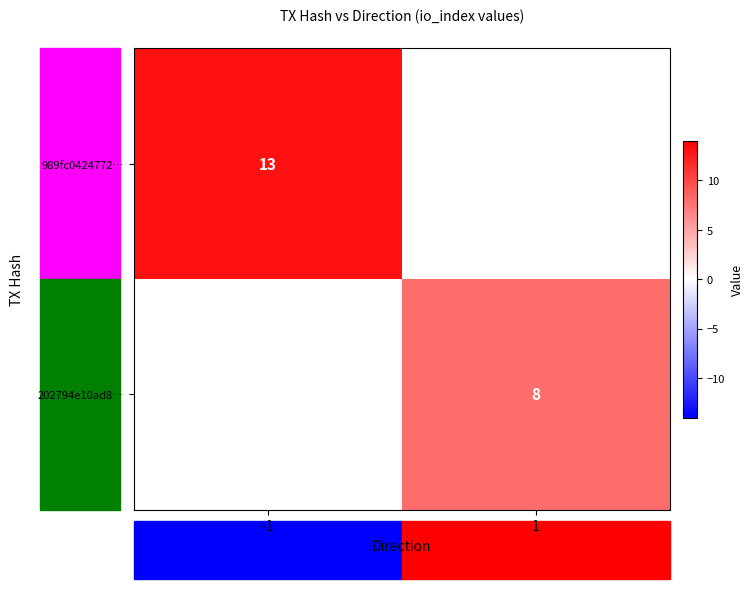

At how many categories does at least one series exceed 10?

1